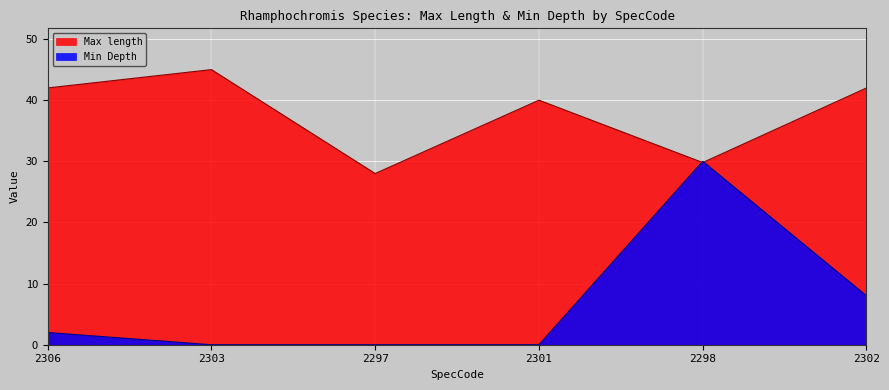

After their last crossing, which series has the higher values: Max length or Min Depth?

Max length